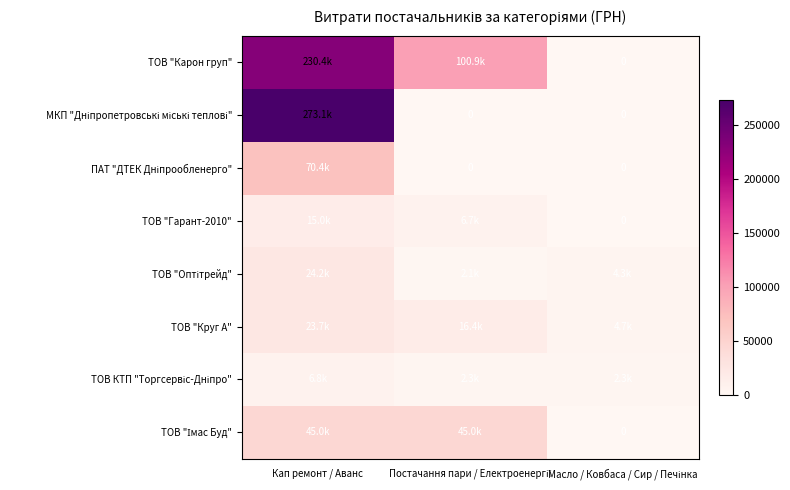

The ТОВ "Оптітрейд" series shows 4331.5 at Масло / Ковбаса / Сир / Печінка. True or false?

True